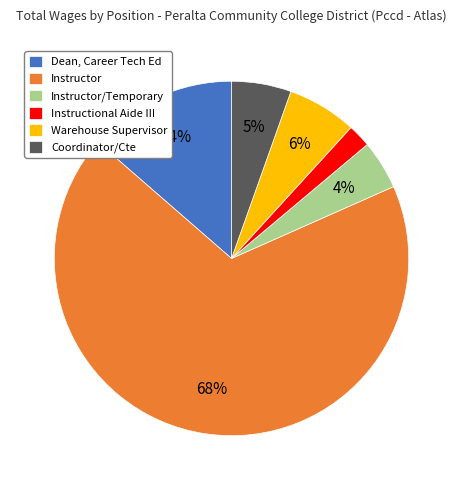

The Instructional Aide III slice represents 2% of the pie. True or false?

True